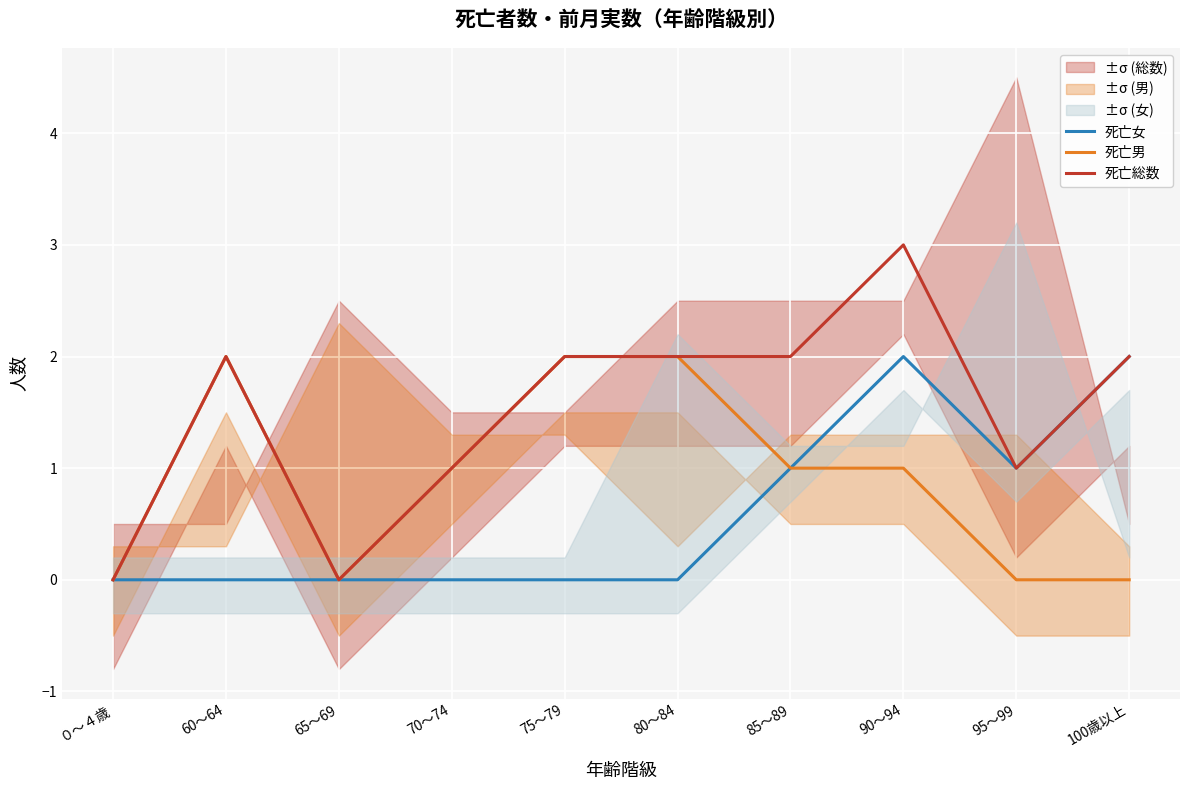

What value does the 死亡女 series have at 90～94?

2